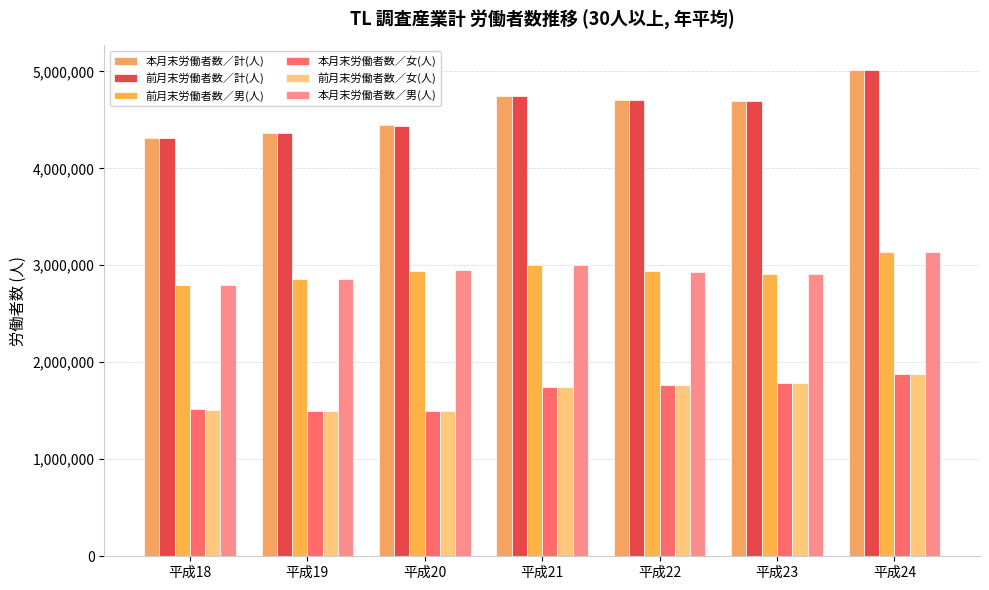

How many values in the 本月末労働者数／男(人) series are below 2934250?

3